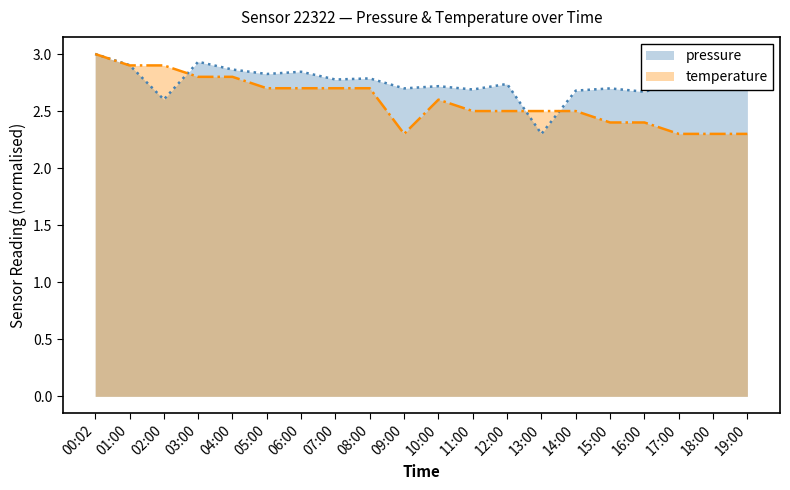

Where is the first local minimum for temperature?

09:00